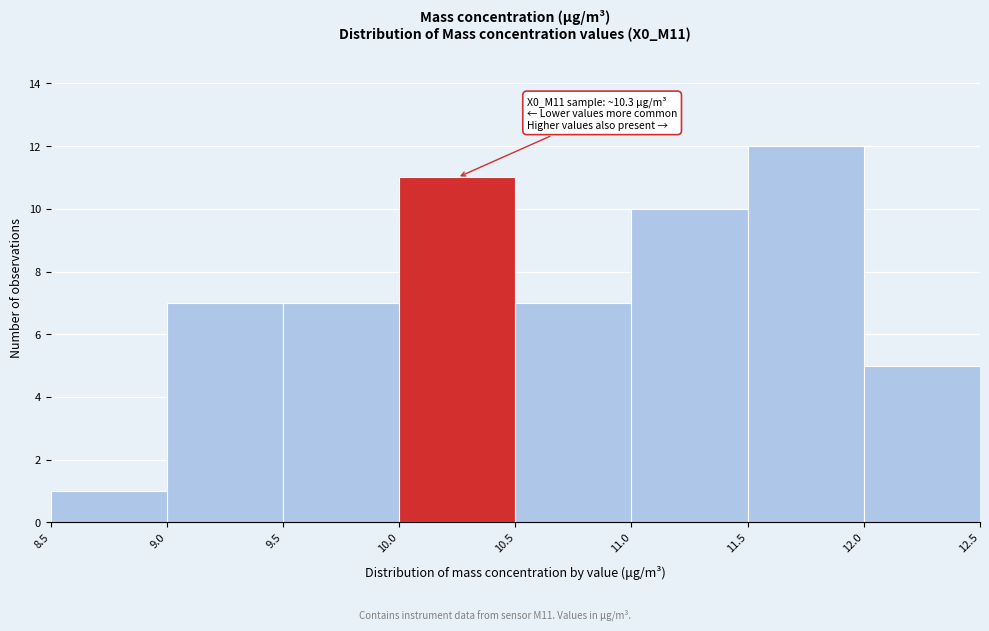

Which range on the x-axis has the tallest bar?

11.5 to 12.0